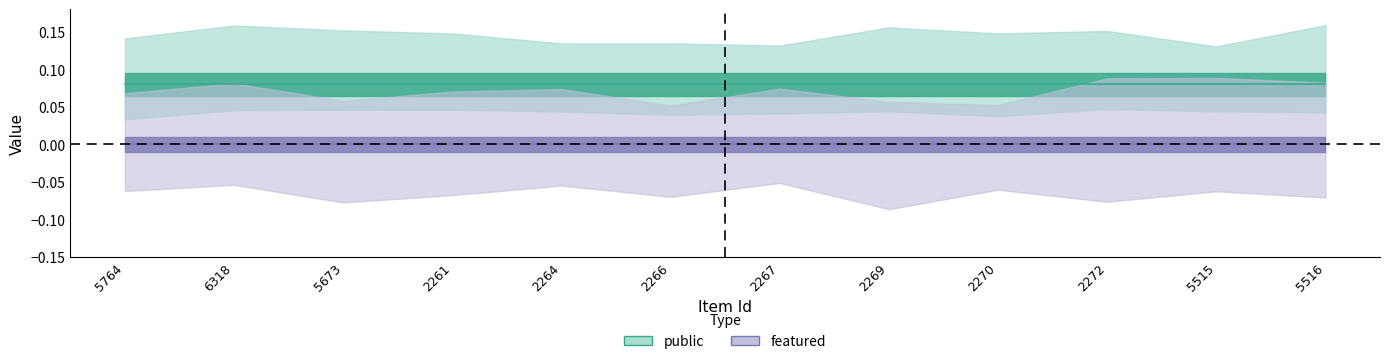

List the series in order of their peak value, lowest first.

featured, public